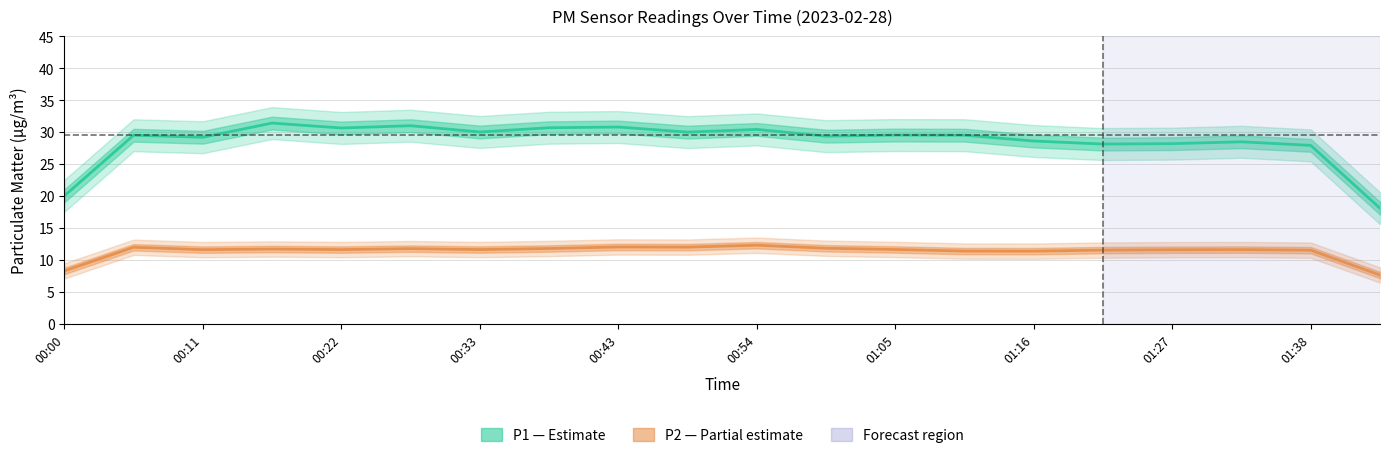

At how many categories does at least one series exceed 29?

13